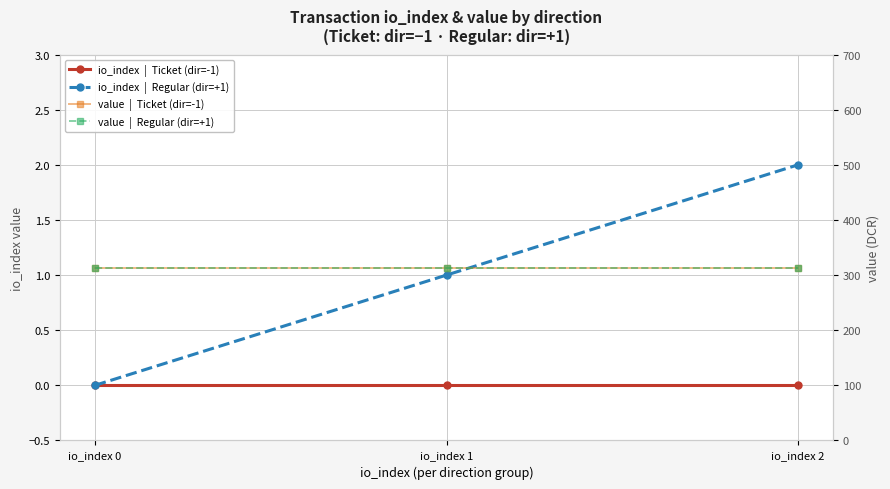

Reading left to right, what are all the values shown in this chart?

io_index  |  Ticket (dir=-1): io_index 0=0.0	io_index 1=0.0	io_index 2=0.0
io_index  |  Regular (dir=+1): io_index 0=0.0	io_index 1=1.0	io_index 2=2.0
value  |  Ticket (dir=-1): io_index 0=313.2	io_index 1=313.2	io_index 2=313.2
value  |  Regular (dir=+1): io_index 0=313.2	io_index 1=313.2	io_index 2=313.2